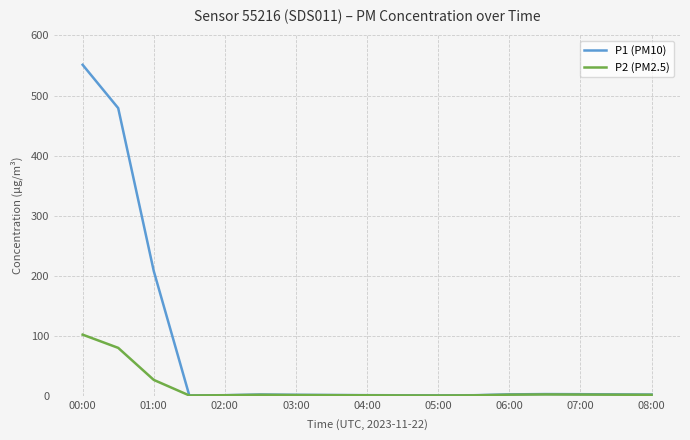

What is the maximum value for P2 (PM2.5)?

101.9